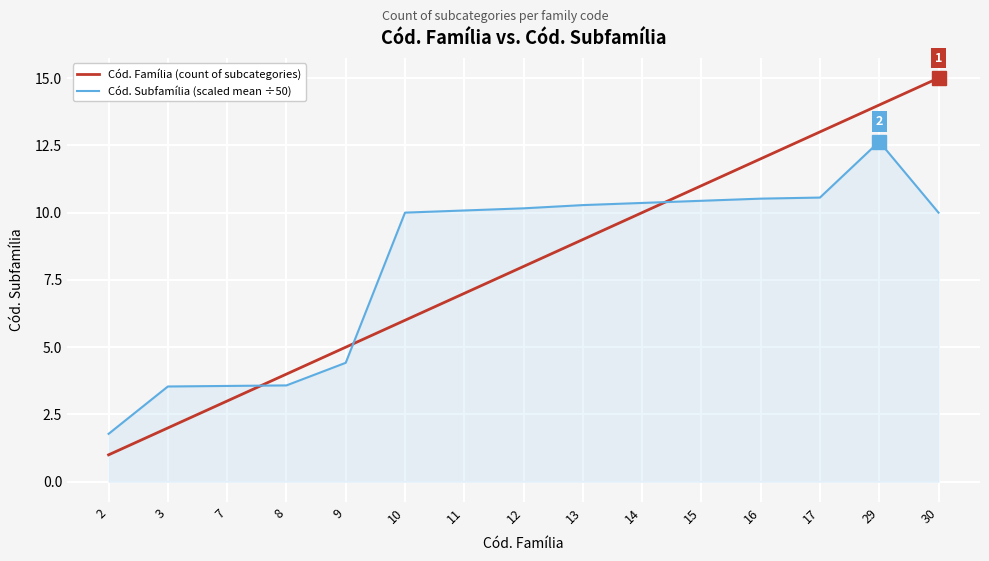

Rank the categories by Cód. Família (count of subcategories) value from lowest to highest.

2, 3, 7, 8, 9, 10, 11, 12, 13, 14, 15, 16, 17, 29, 30